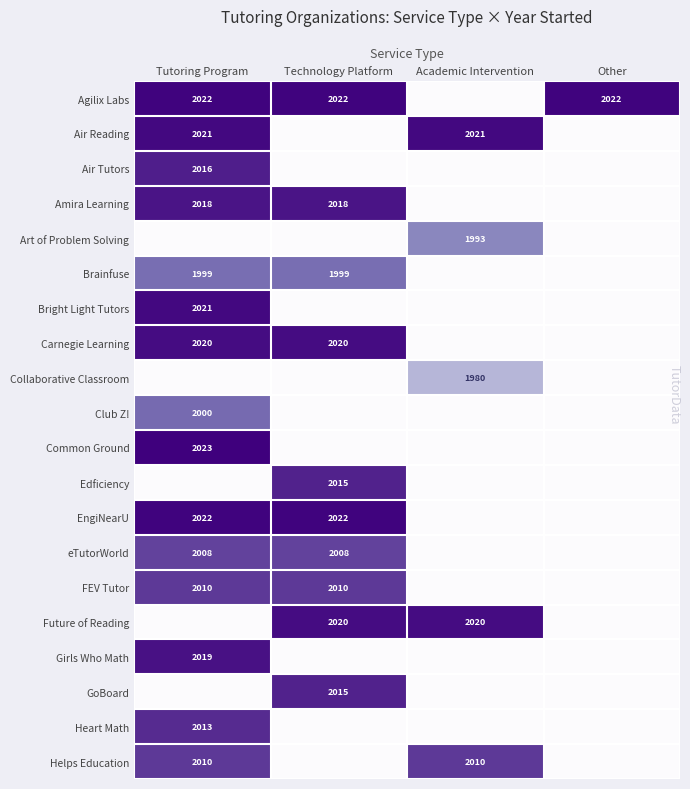

The value of Edficiency at Technology Platform is 2015. True or false?

True